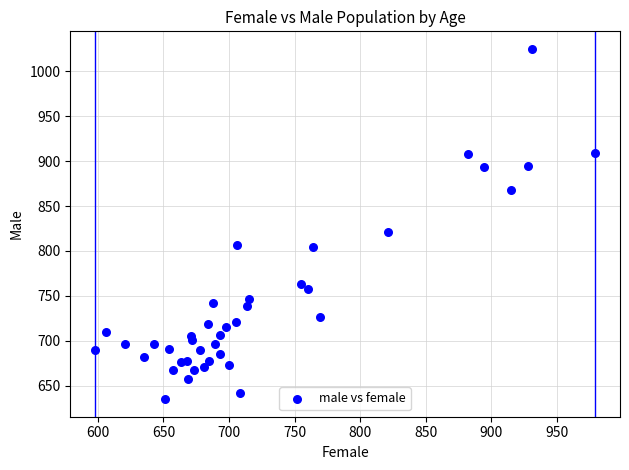

What Y value in the scatter plot is closest to 830?

821